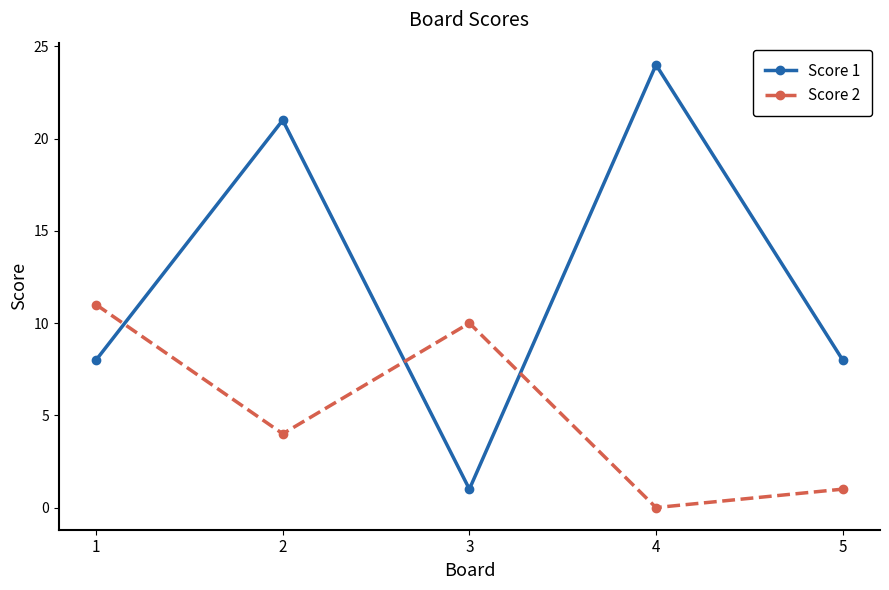

How many data points in Score 2 are less than 4?

2